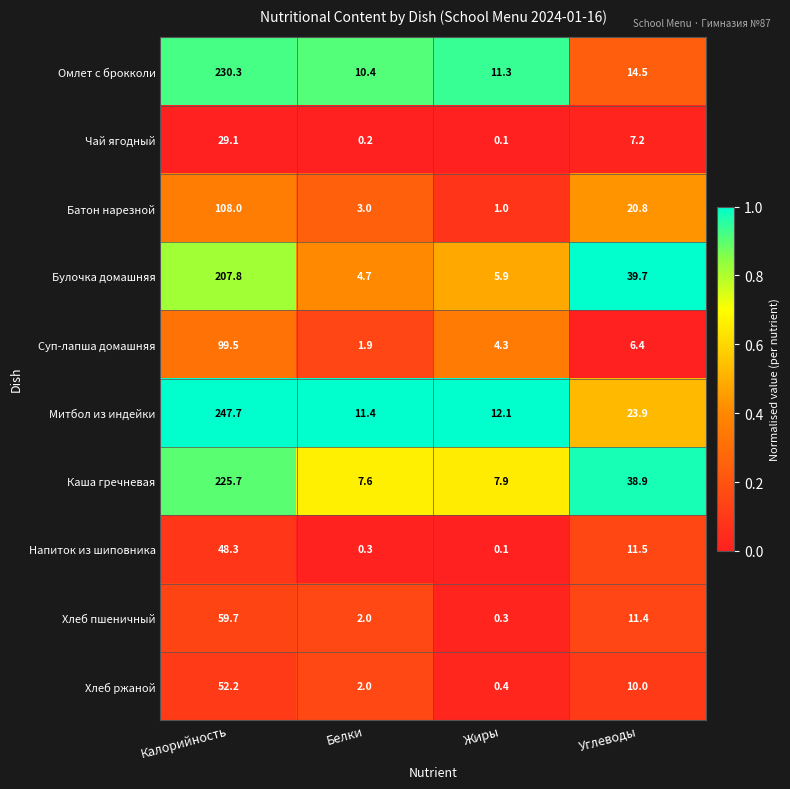

List the labels in order of Хлеб пшеничный value, smallest first.

Жиры, Белки, Углеводы, Калорийность